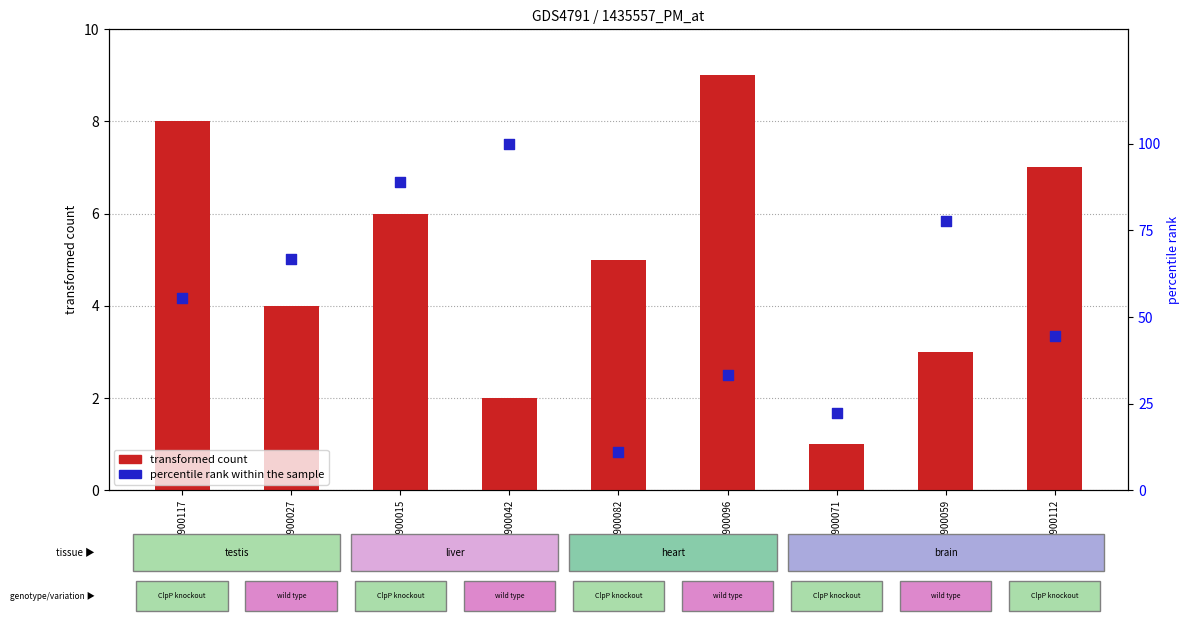

Which series has the widest spread of Y values?

percentile rank within the sample